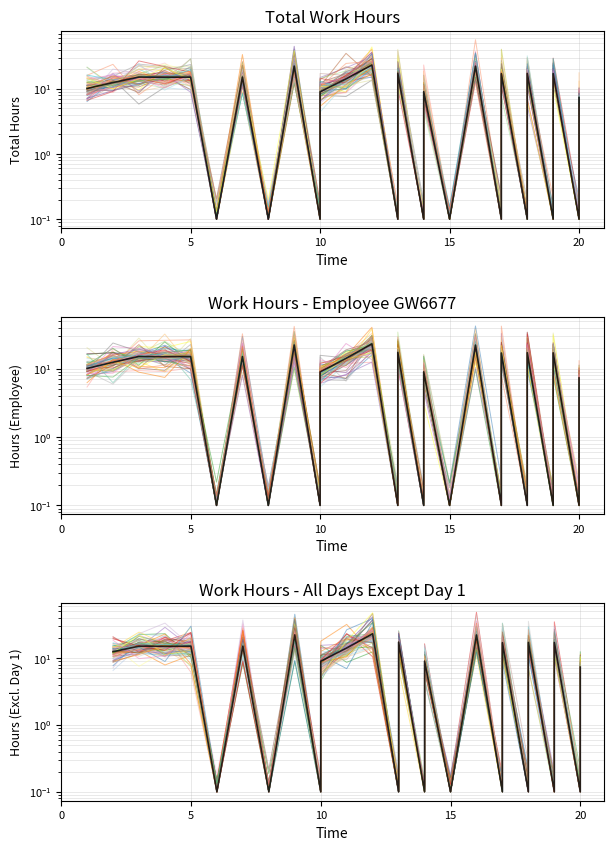

How many data points in sim_0 are above 12?

13